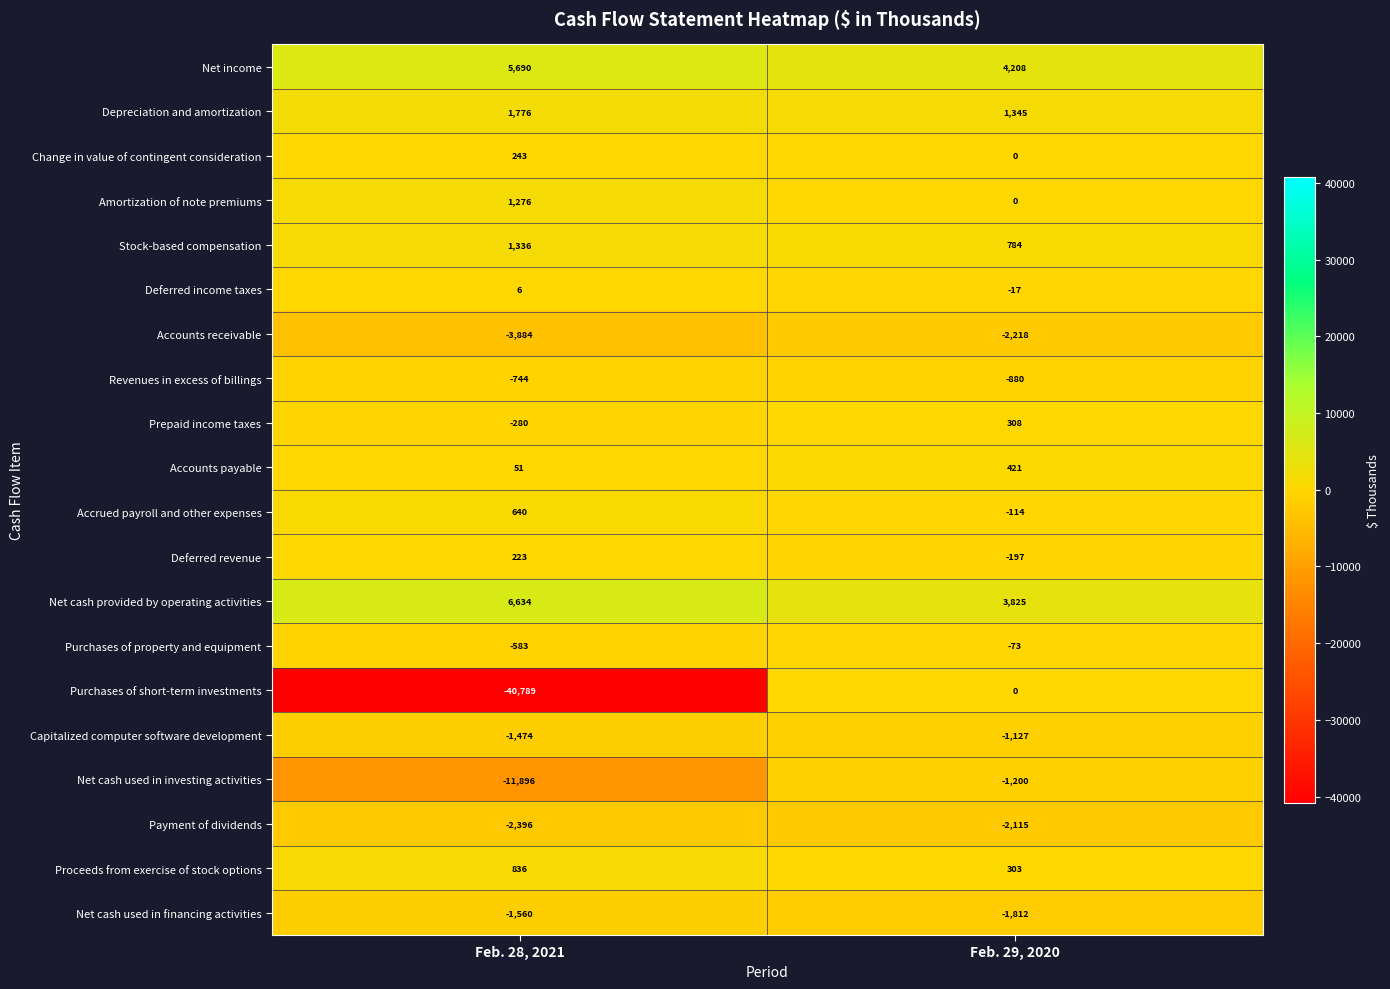

Rank the series at Feb. 28, 2021 from lowest to highest value.

Purchases of short-term investments, Net cash used in investing activities, Accounts receivable, Payment of dividends, Net cash used in financing activities, Capitalized computer software development, Revenues in excess of billings, Purchases of property and equipment, Prepaid income taxes, Deferred income taxes, Accounts payable, Deferred revenue, Change in value of contingent consideration, Accrued payroll and other expenses, Proceeds from exercise of stock options, Amortization of note premiums, Stock-based compensation, Depreciation and amortization, Net income, Net cash provided by operating activities